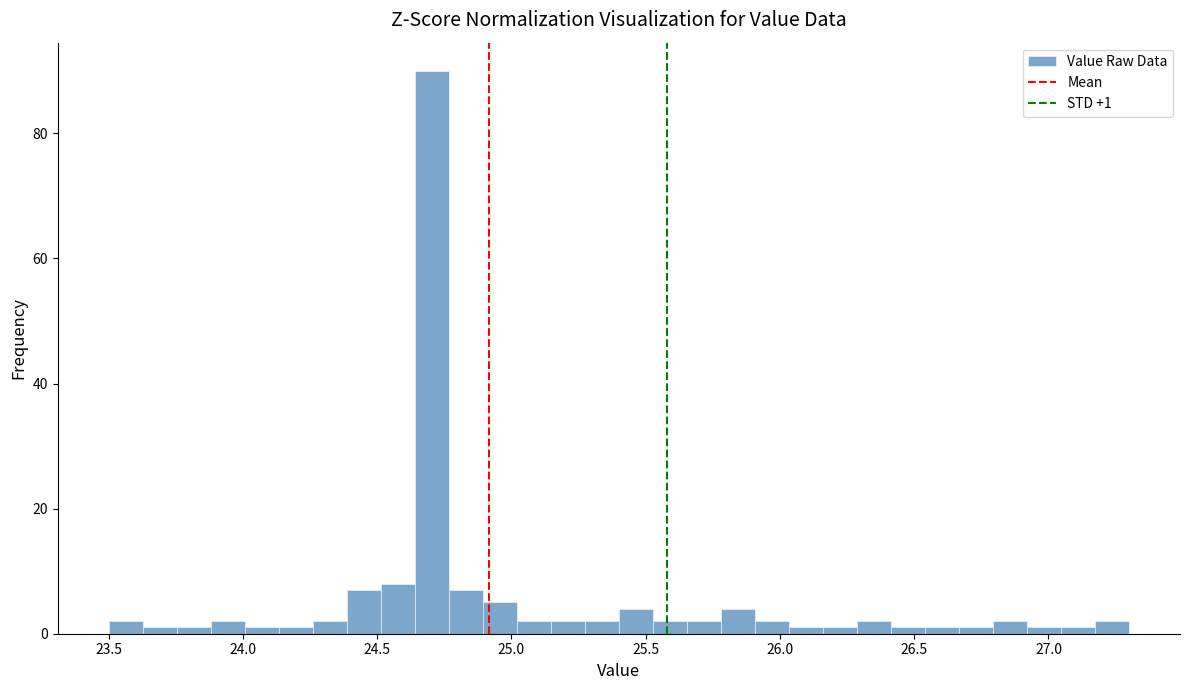

Read against the x-axis, roughly where is the centre of the tallest bar?

24.70